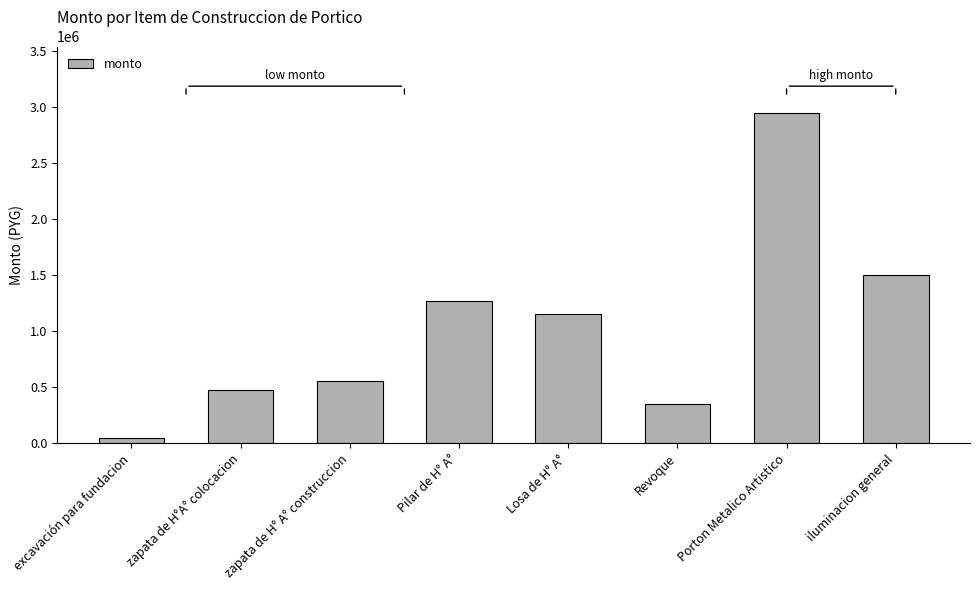

Reading left to right, list all the values displayed in this chart.

43200	475200	550000	1267200	1155000	350000	2950000	1500000